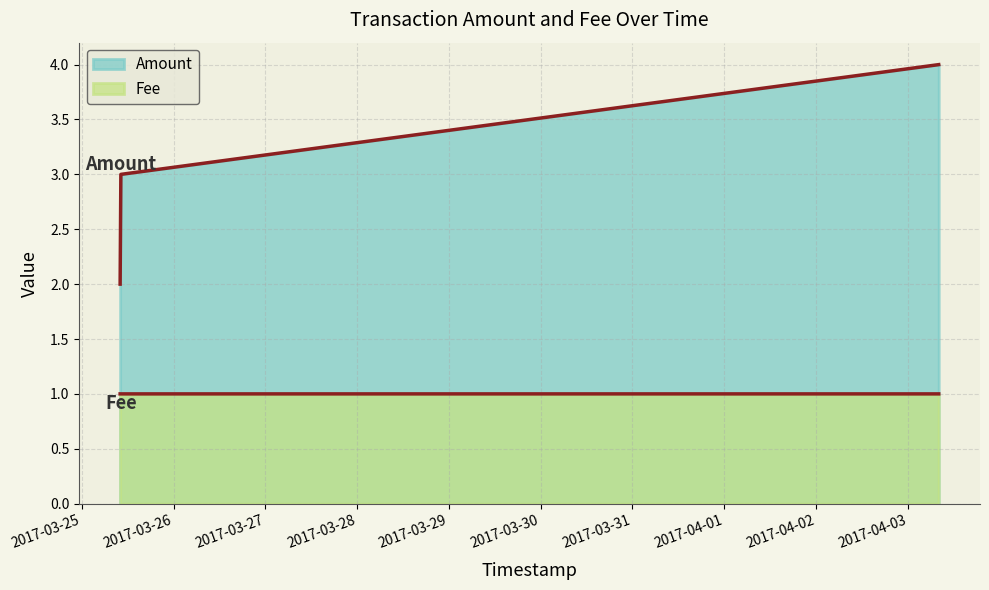

The value of Amount at 2017-03-25 10:02:19 is 0.8. True or false?

False